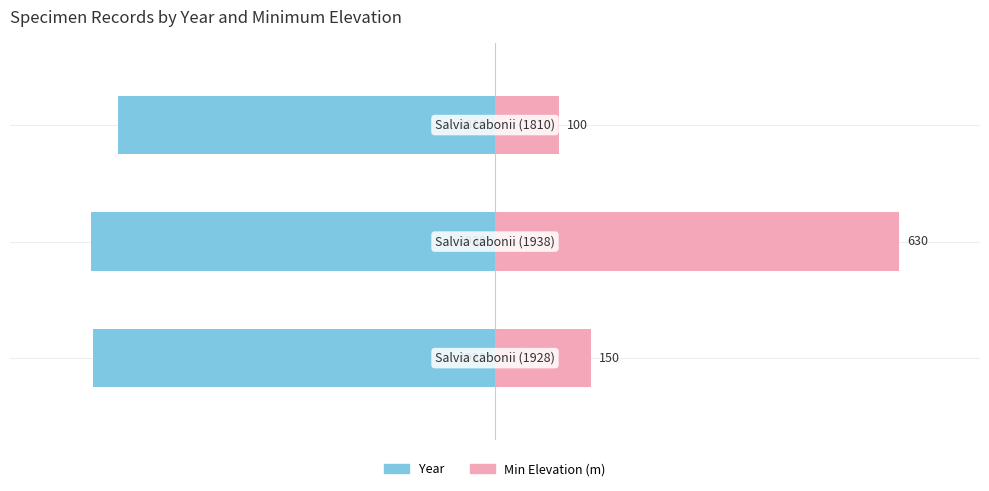

Reading right to left, what are all the values shown in this chart?

Year: −50=-93.4	−100=-100.0	−150=-99.5
Min Elevation (m): −50=15.9	−100=100.0	−150=23.8